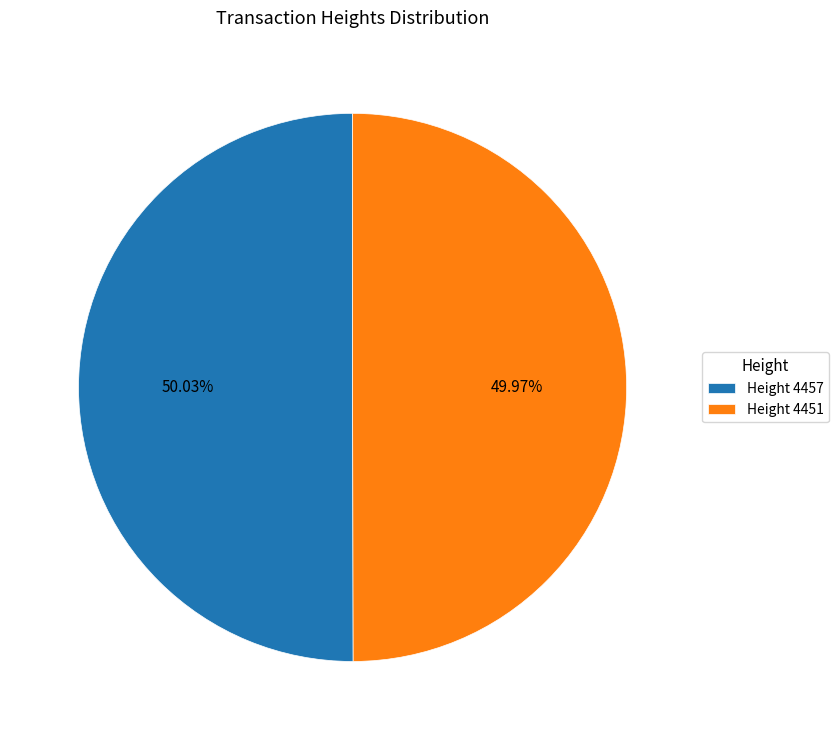

How many segments does this pie chart have?

2